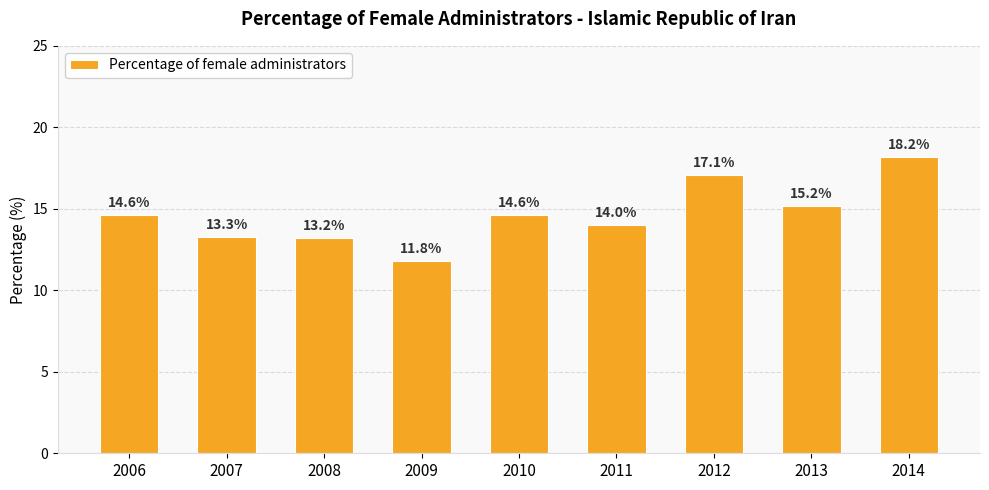

At which category does the chart reach its minimum across all series?

2009